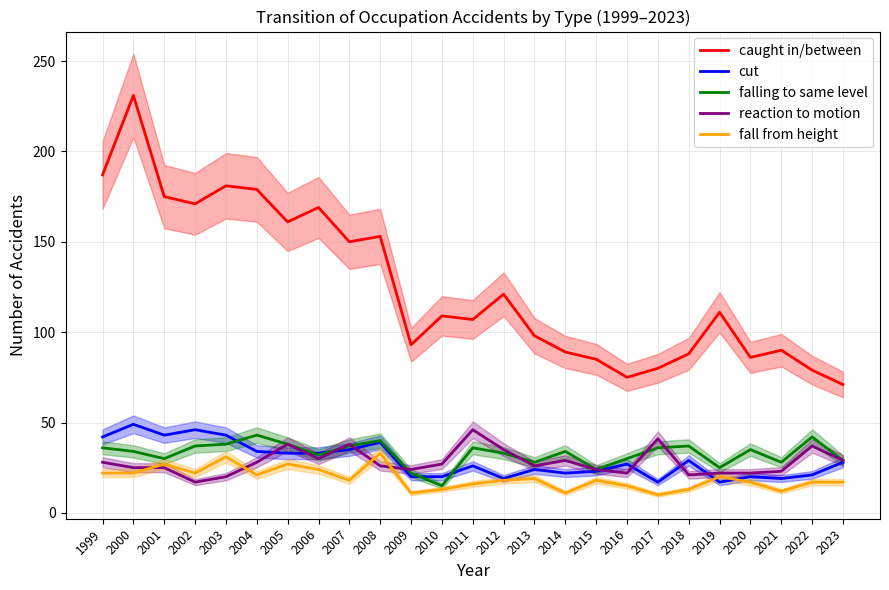

After their last crossing, which series has the higher values: cut or fall from height?

cut